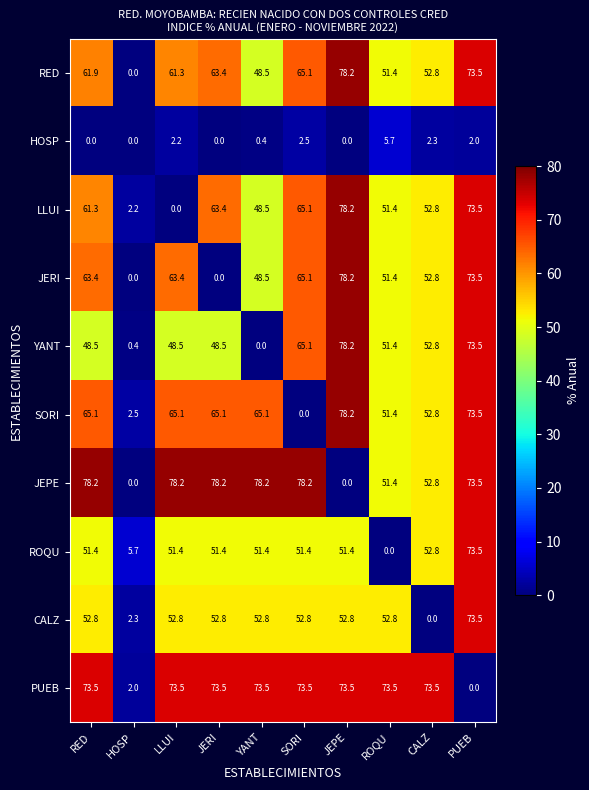

Between HOSP and ROQU, which series saw the biggest shift?

PUEB